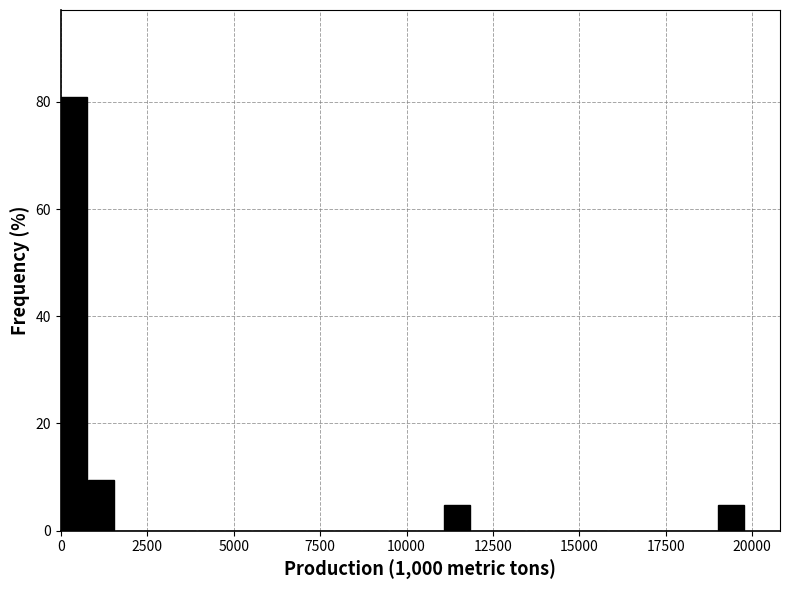

Around what value on the x-axis is the tallest bar? Give the approximate position of its centre, as read against the axis.

500